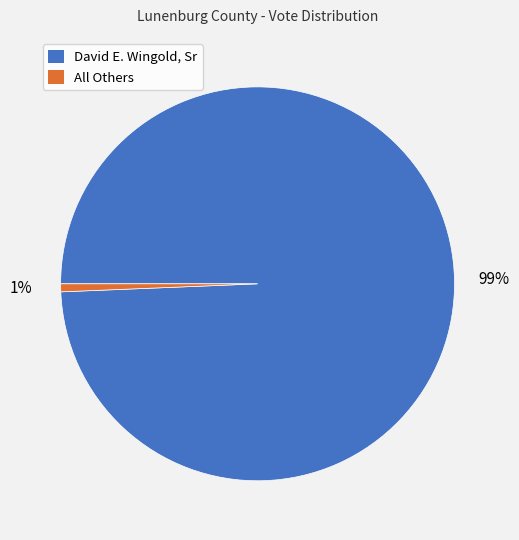

Combined, do All Others and David E. Wingold, Sr account for over 50%?

Yes